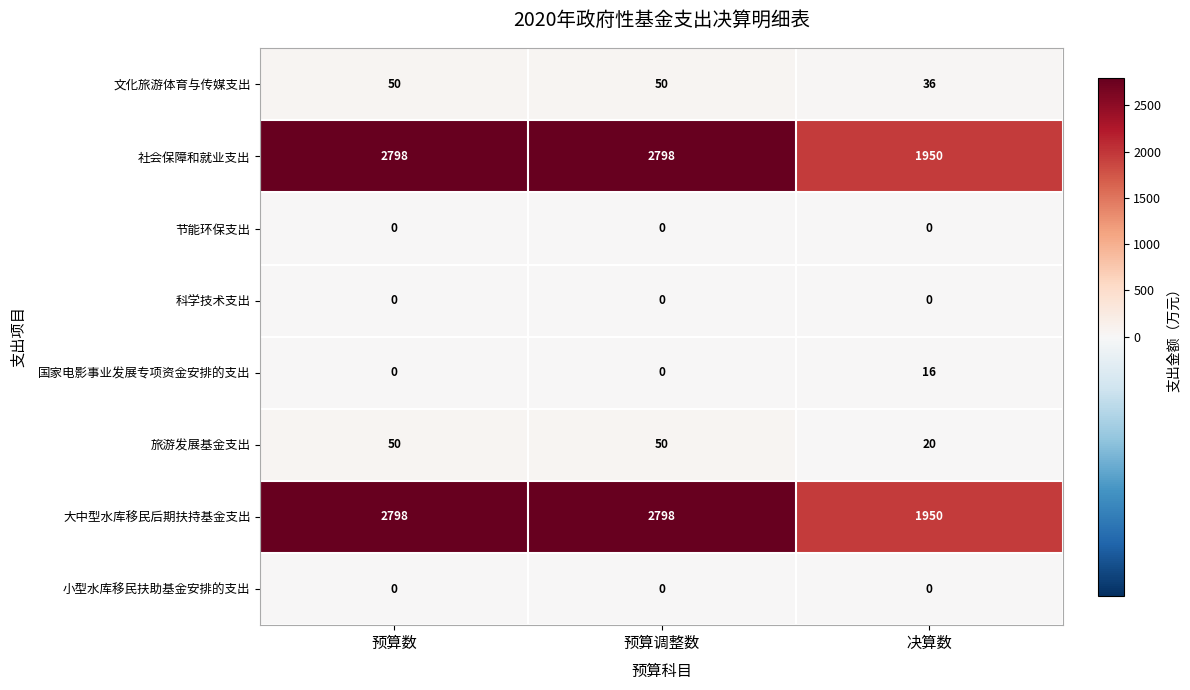

Is the value of 科学技术支出 at 预算数 greater than the value of 大中型水库移民后期扶持基金支出 at 预算数?

No